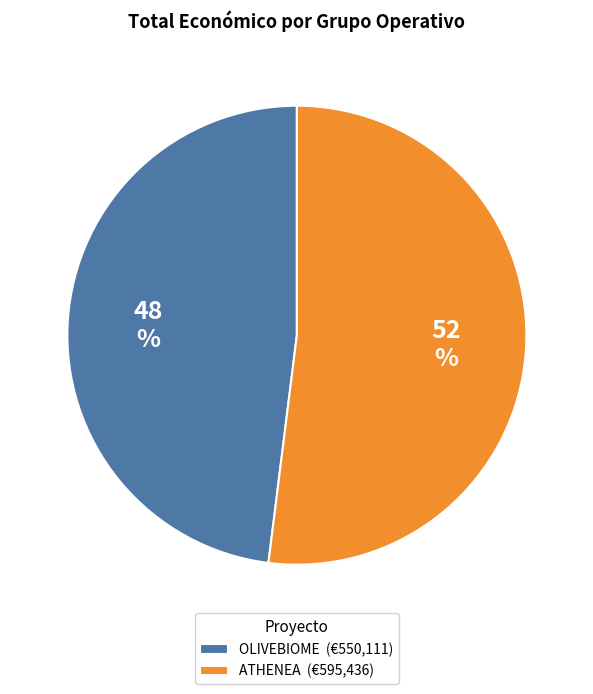

Which category accounts for the majority?

ATHENEA (€595,436)